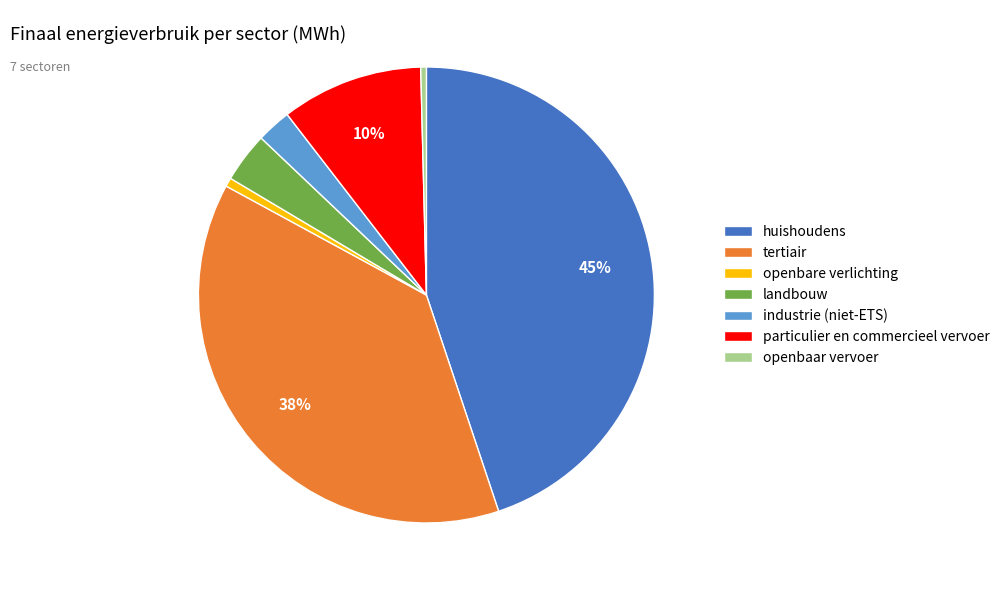

To the nearest percent, what is the average slice percentage?

14%